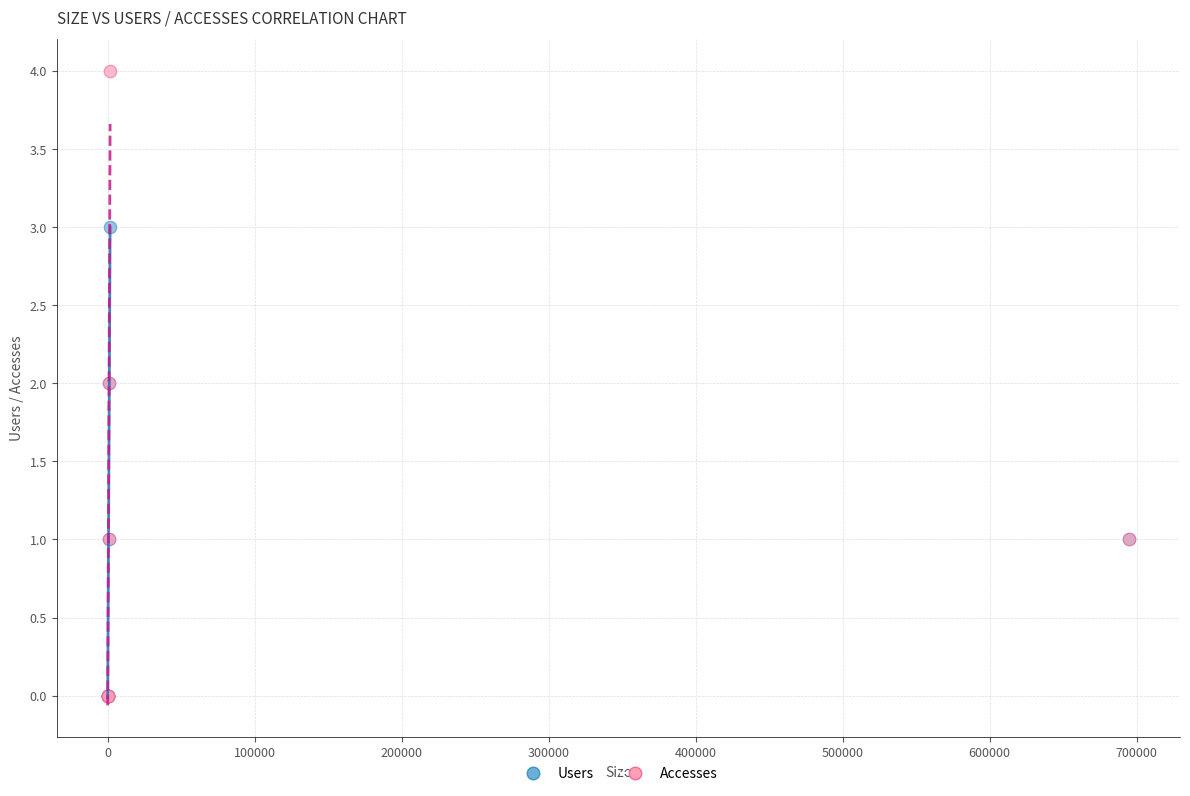

What are all the series names shown in the legend?

Users, Accesses